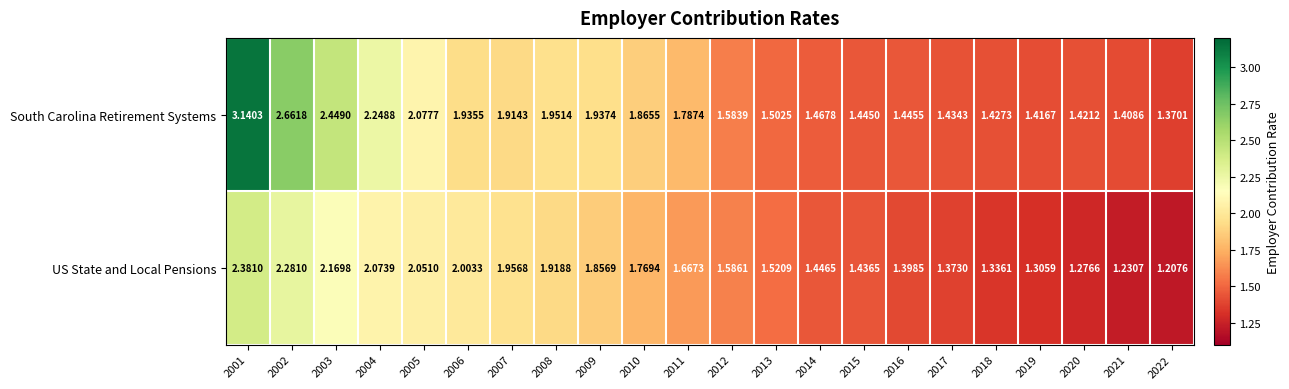

Which series has the widest spread of values?

South Carolina Retirement Systems